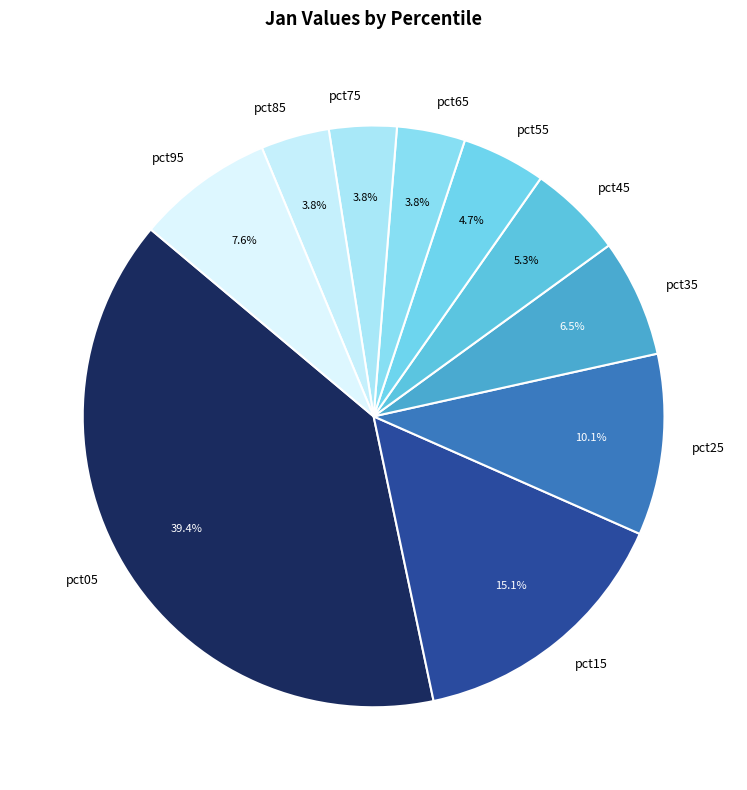

Which slice is the largest?

pct05